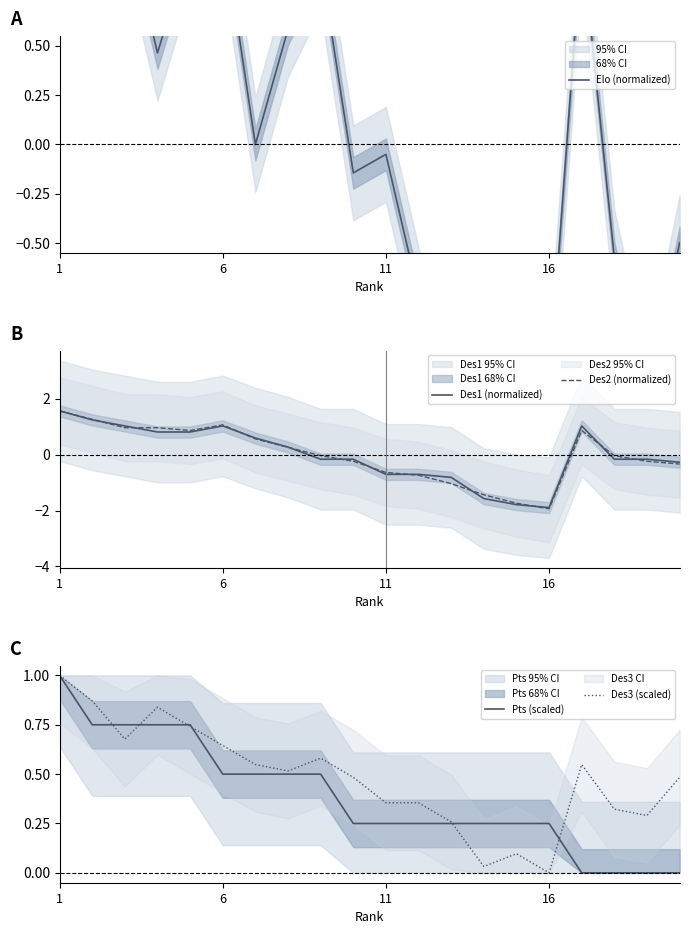

The value of Des2 (normalized) at 6 is 0.5. True or false?

False